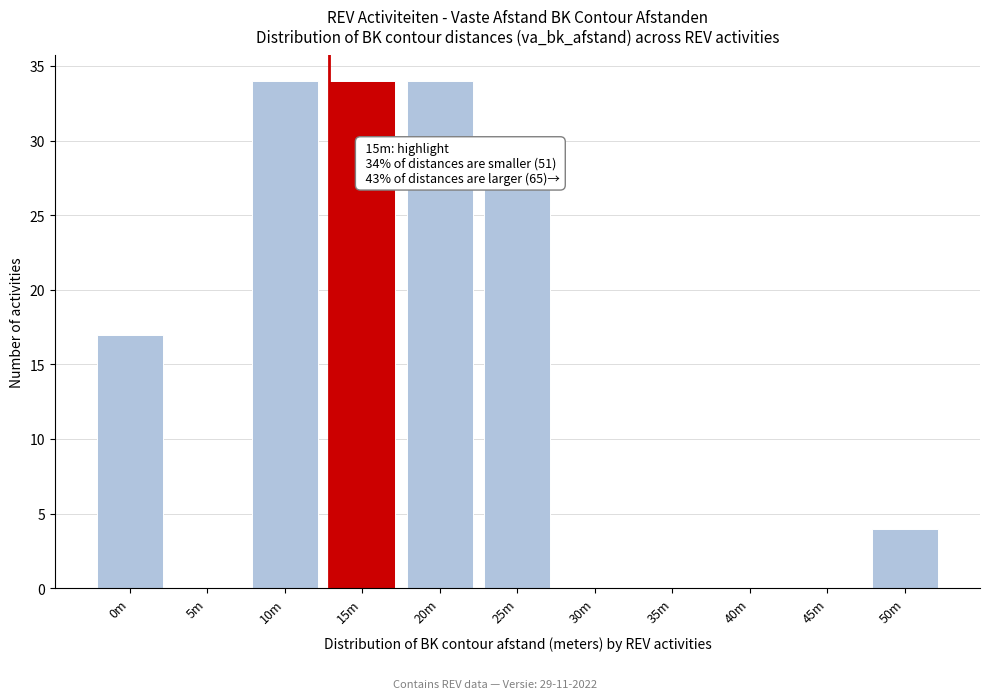

Reading left to right, extract all data points from this chart.

0m=17	5m=0	10m=34	15m=34	20m=34	25m=27	30m=0	35m=0	40m=0	45m=0	50m=4